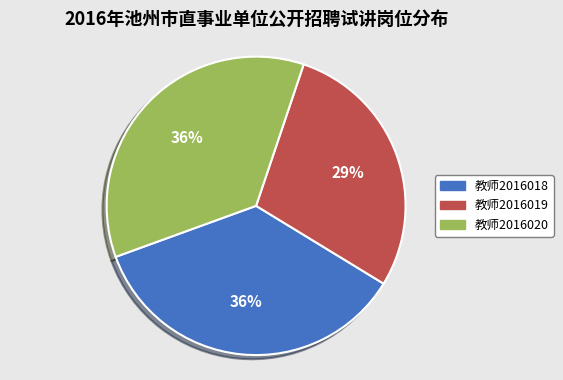

How many segments does this pie chart have?

3